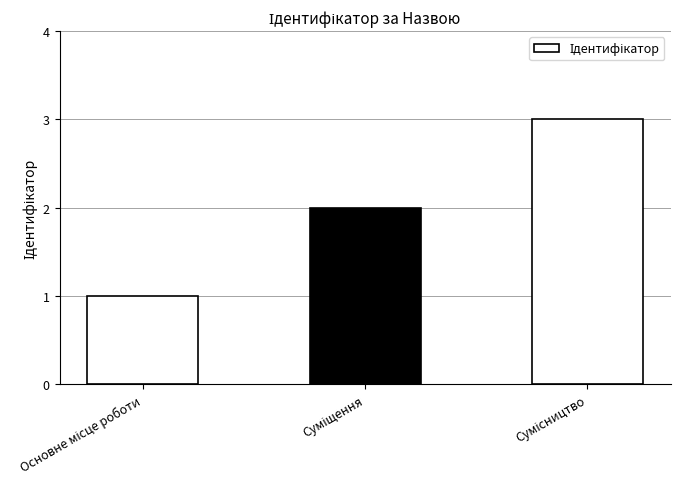

What is the maximum value shown in the chart?

3